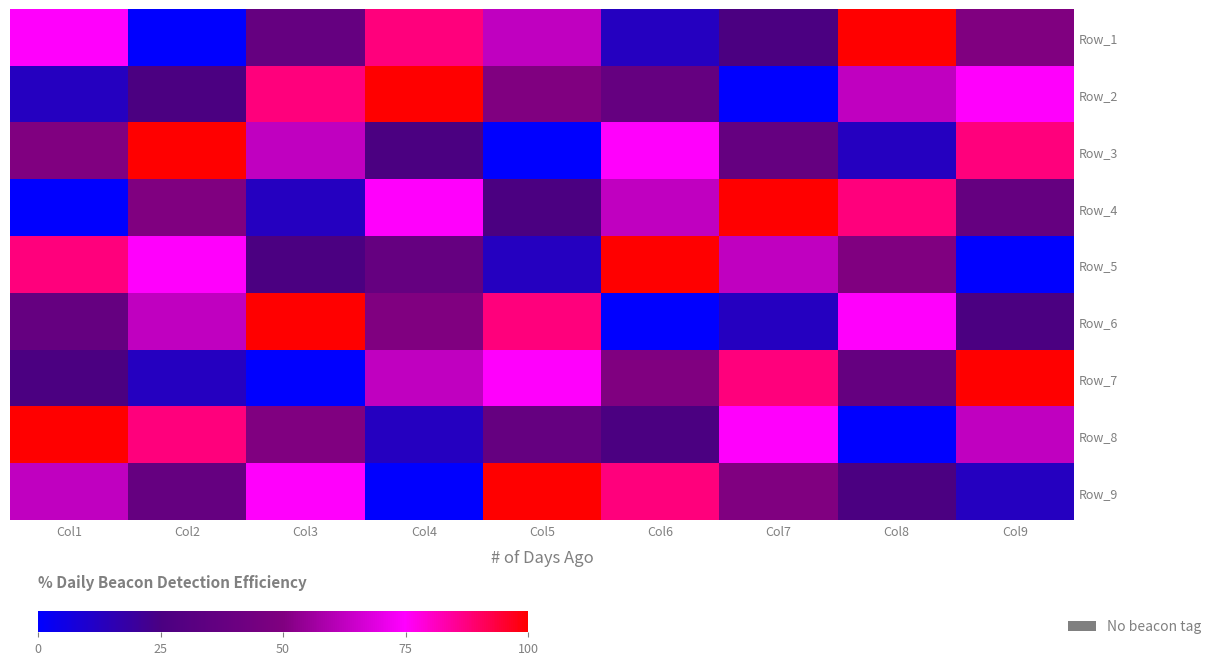

Which category has the lowest value across all series?

Col2